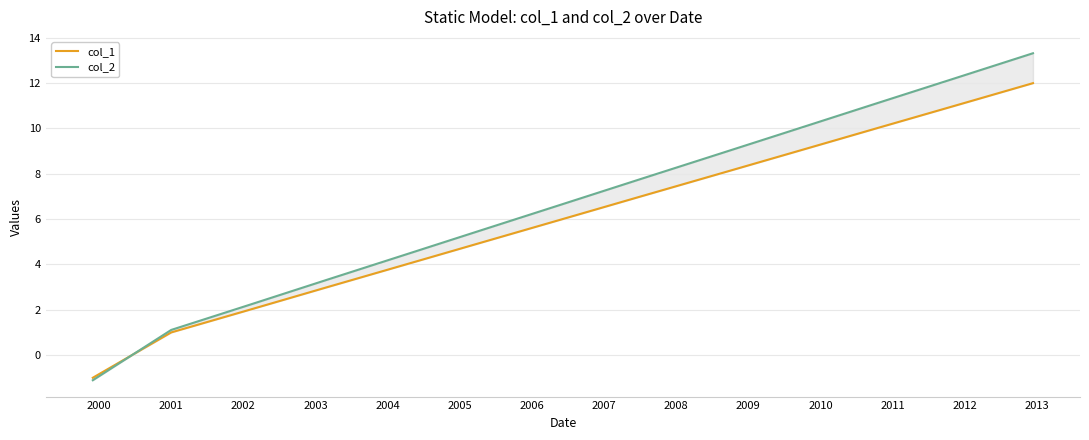

What is the average value of the col_2 series?

6.6